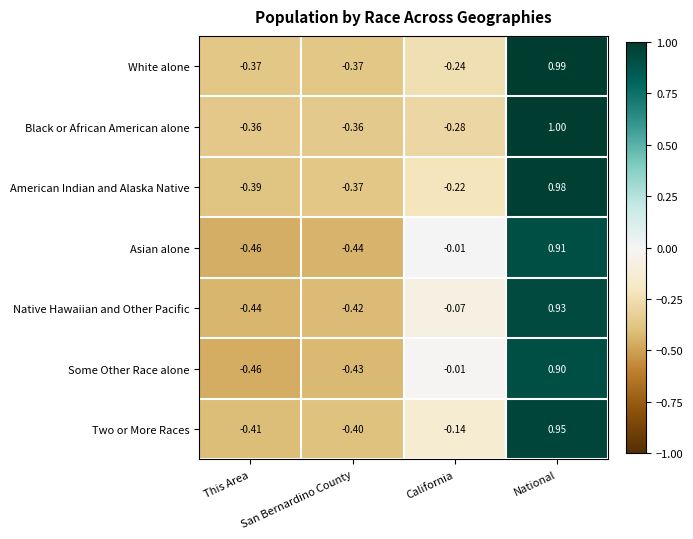

Where does the Two or More Races series first go above 0?

National